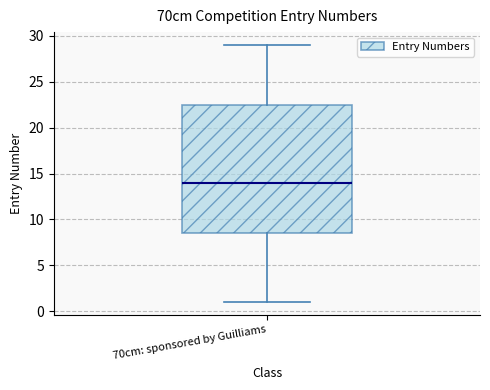

Read this box plot against the y-axis: the position of the median line, the range covered by the box, and the ends of both whiskers. The values are not printed on the chart, so give them approximately, as read against the axis.

median 14.0, box 8.5 to 22.5, whiskers 1.0 to 29.0